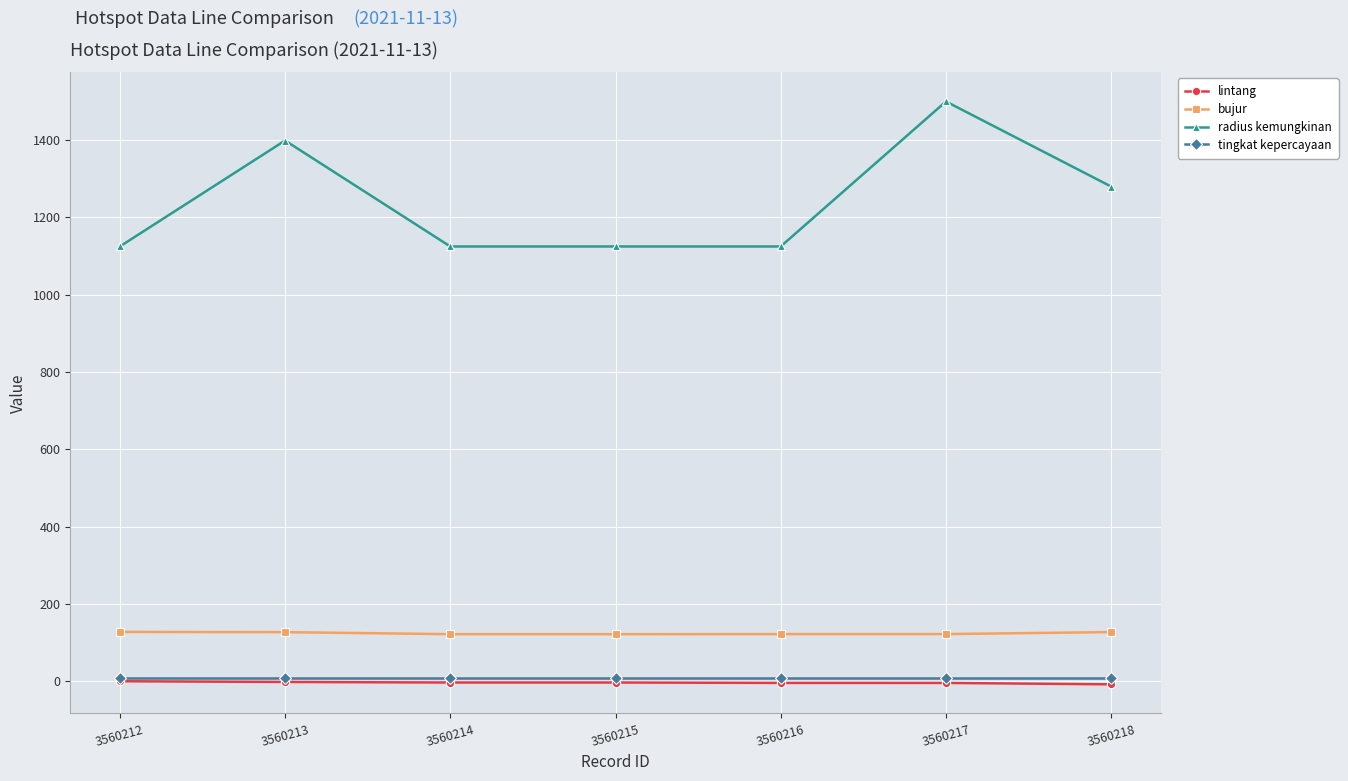

Is it true that bujur equals 122.2 at 3560214?

True